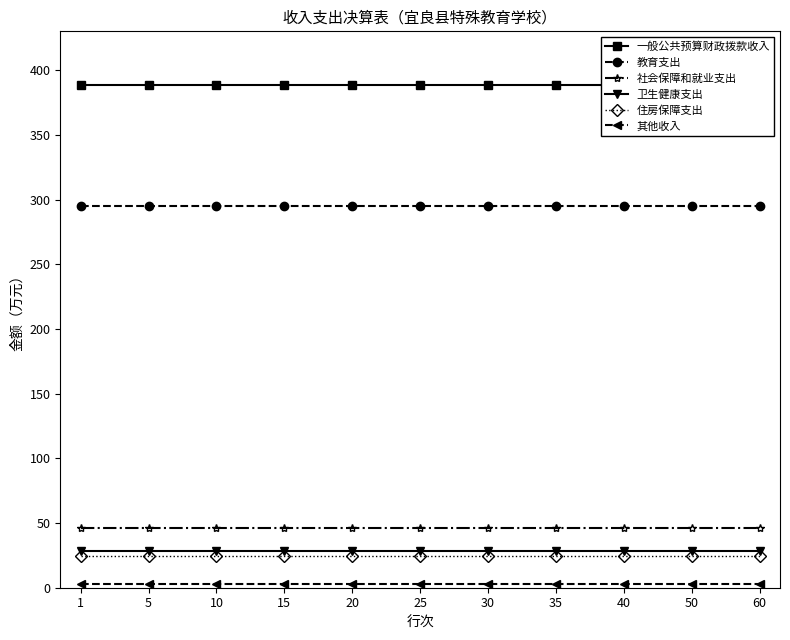

Rank the series by their maximum value, from lowest to highest.

其他收入, 住房保障支出, 卫生健康支出, 社会保障和就业支出, 教育支出, 一般公共预算财政拨款收入